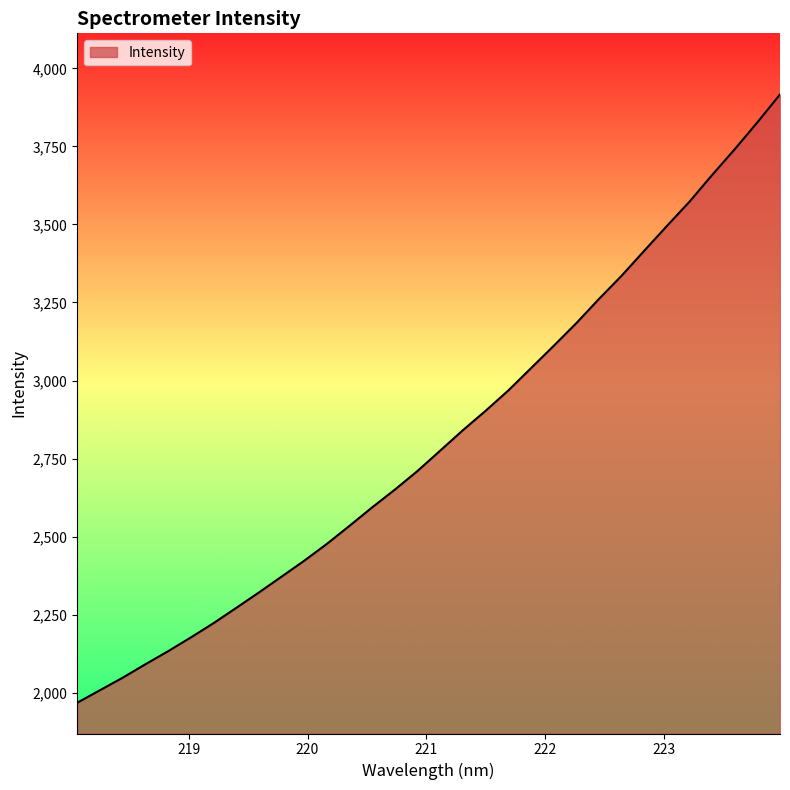

What is the minimum value shown in the chart?

1968.0